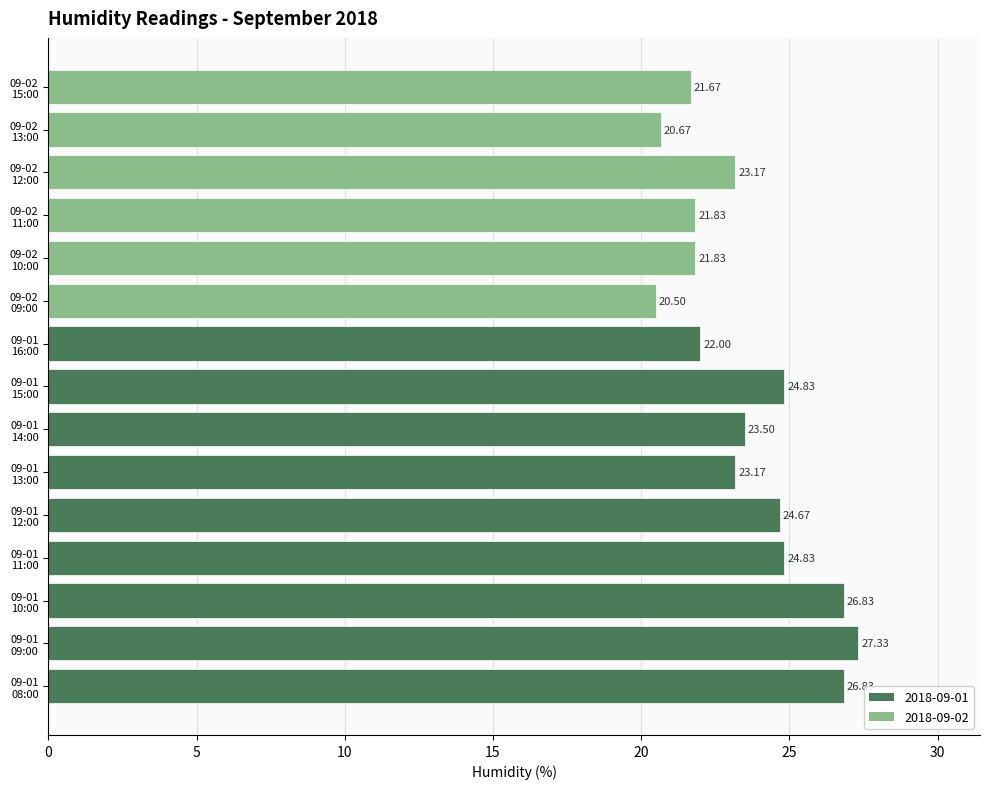

What is the sum of all values?

353.7